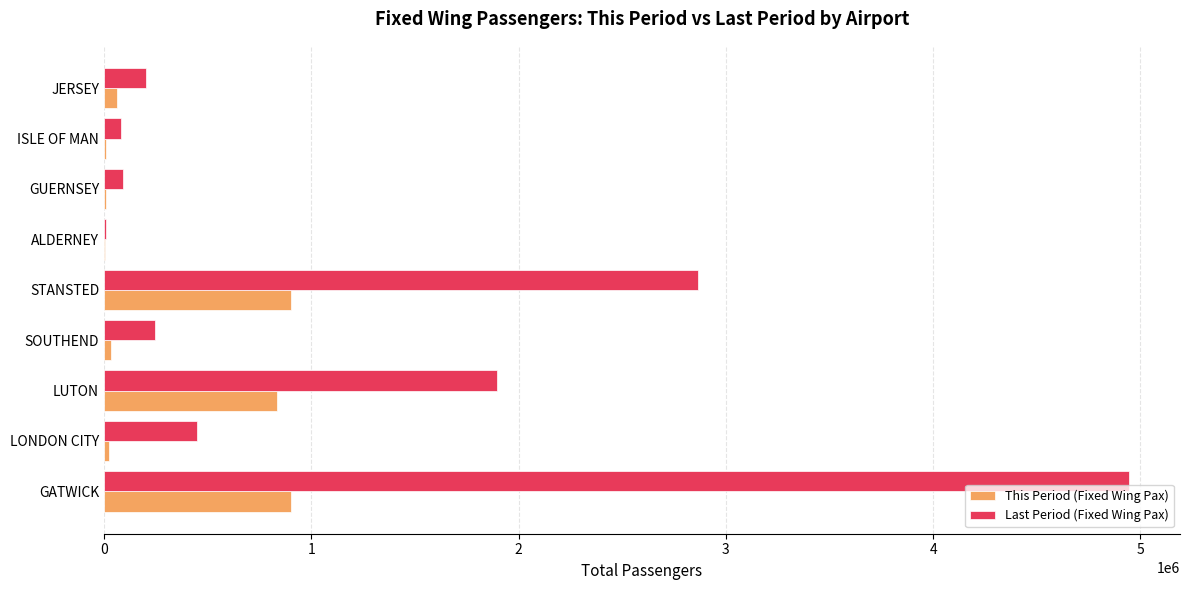

Which series has the largest total across all categories?

Last Period (Fixed Wing Pax)